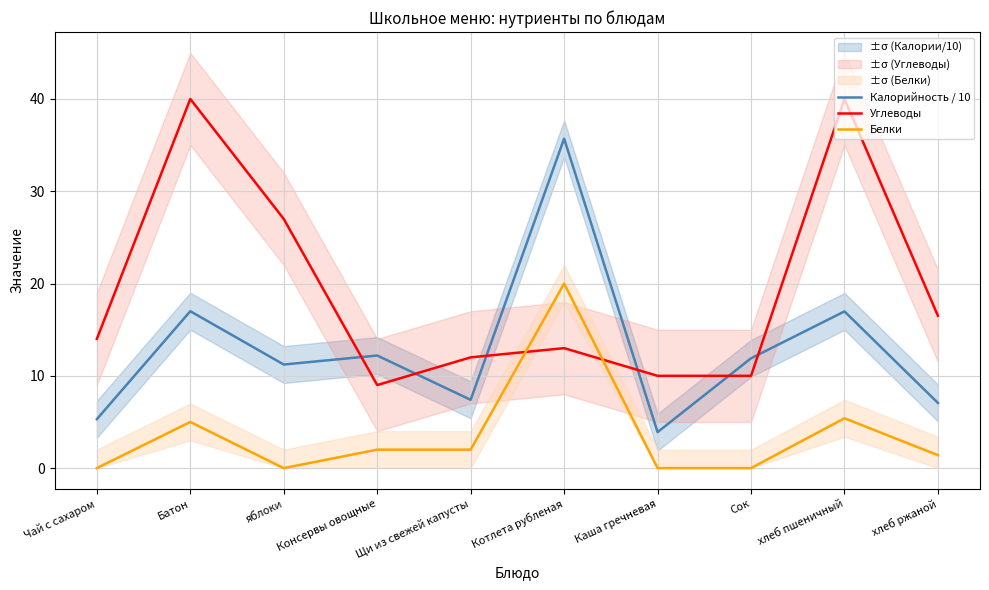

At which label is Углеводы closest to 24?

яблоки